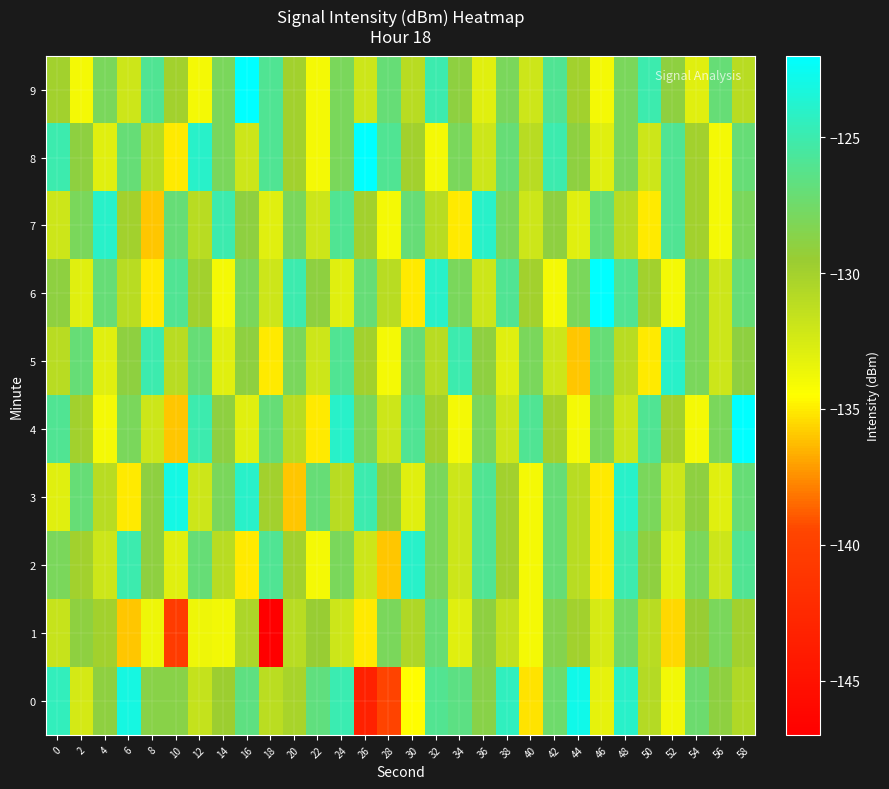

Between 56 and 54, which is larger?

54